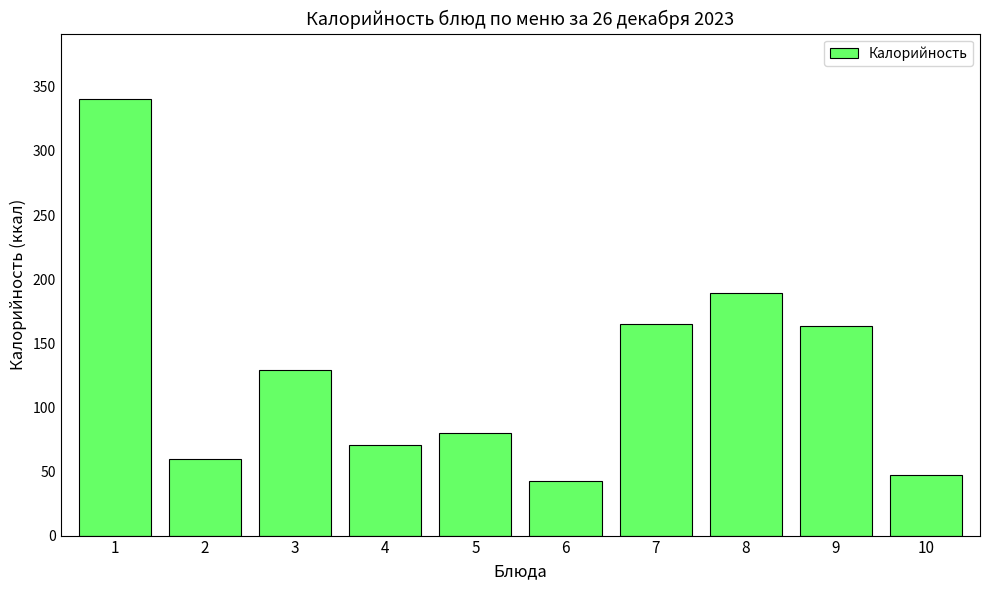

Count the number of categories in the chart.

10